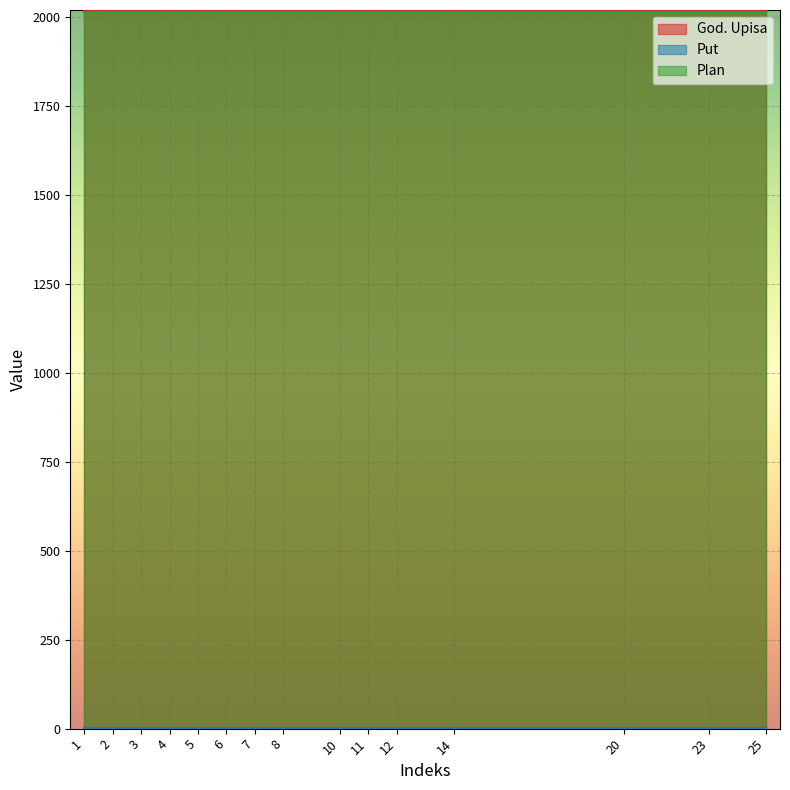

Where is God. Upisa nearest to the value 2019?

1